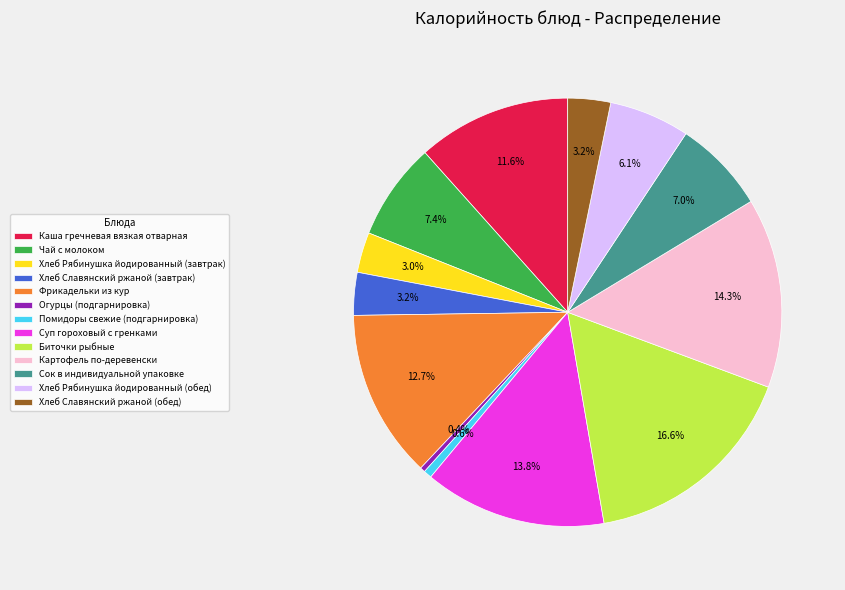

What is the ratio of the value at Фрикадельки из кур to the value at Хлеб Рябинушка йодированный (завтрак)?

4.2